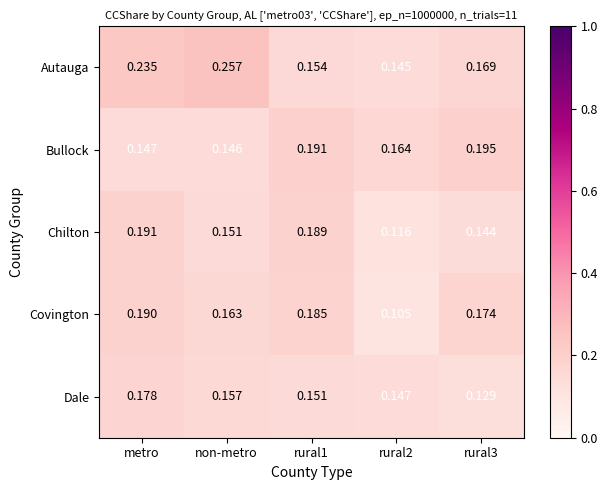

At which label is Bullock closest to 0?

non-metro